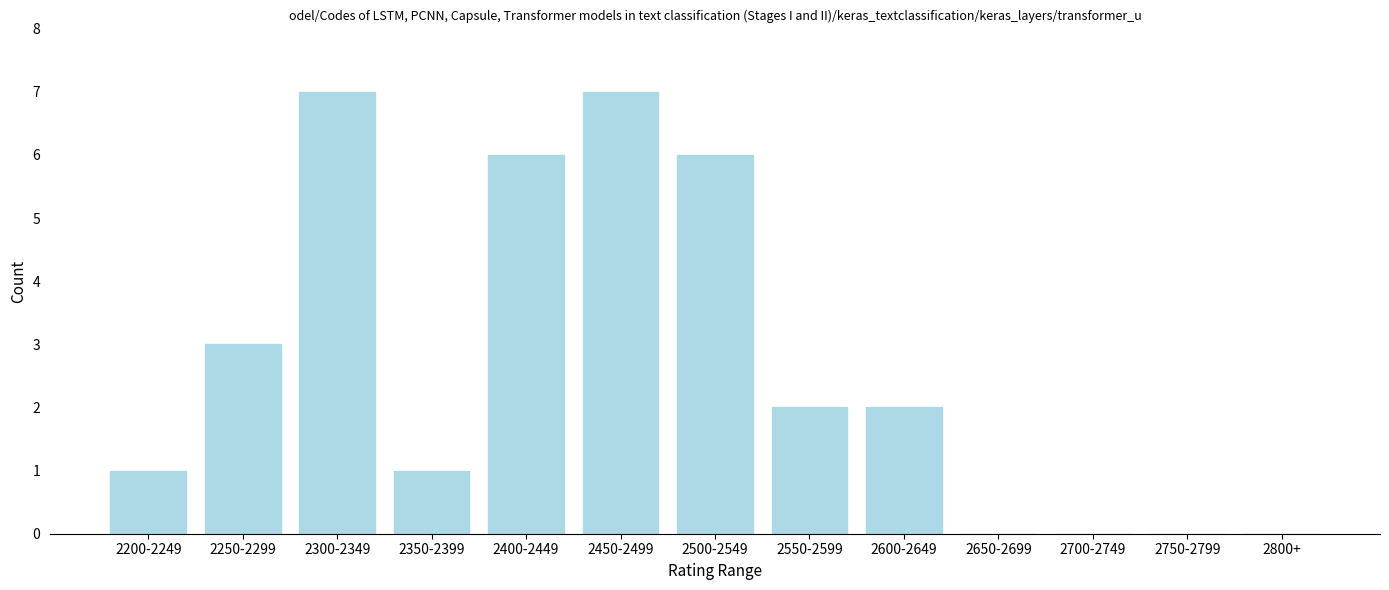

Reading left to right, list all the values displayed in this chart.

2200-2249=1	2250-2299=3	2300-2349=7	2350-2399=1	2400-2449=6	2450-2499=7	2500-2549=6	2550-2599=2	2600-2649=2	2650-2699=0	2700-2749=0	2750-2799=0	2800+=0